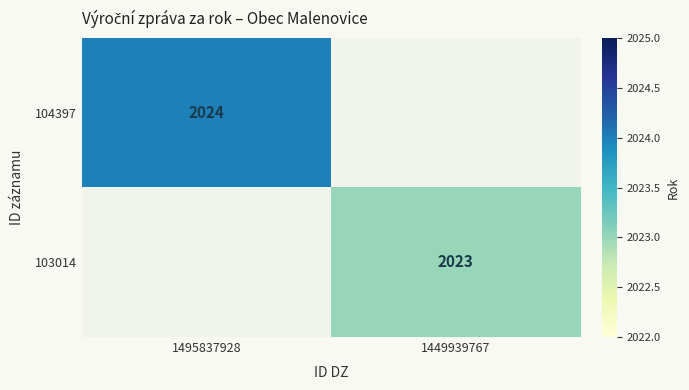

The value of 104397 at 1495837928 is 1278. True or false?

False